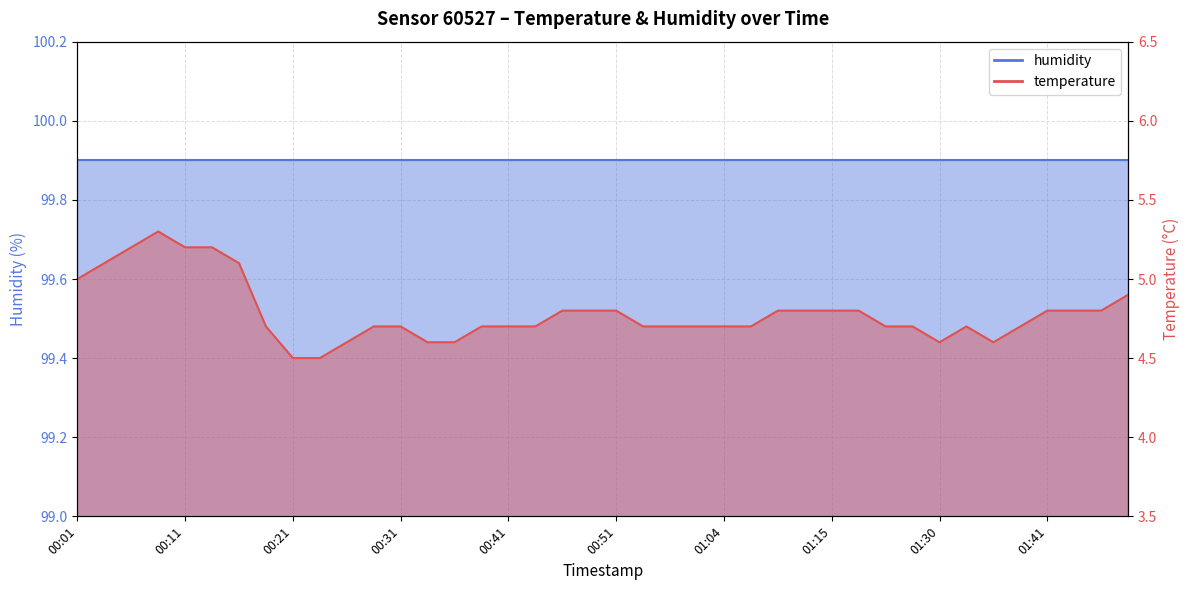

True or false: there are more than 0 points higher than both neighbors.

True